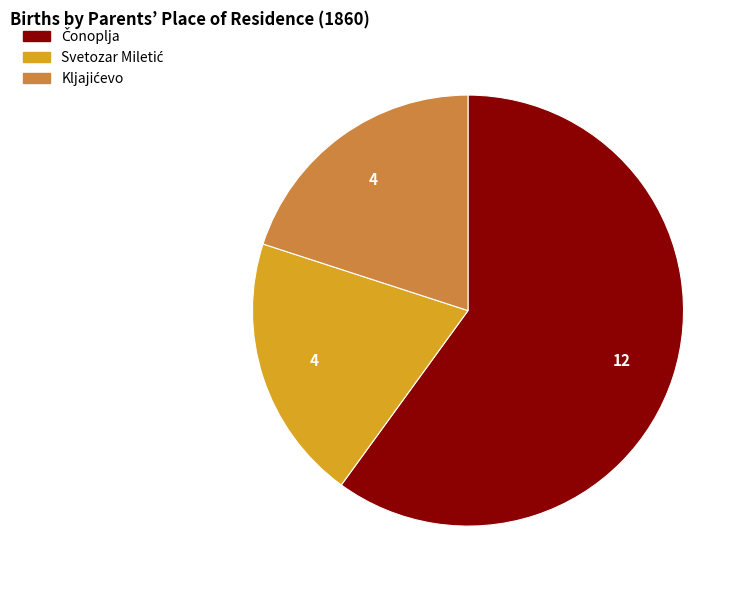

How many slices are in this pie chart?

3